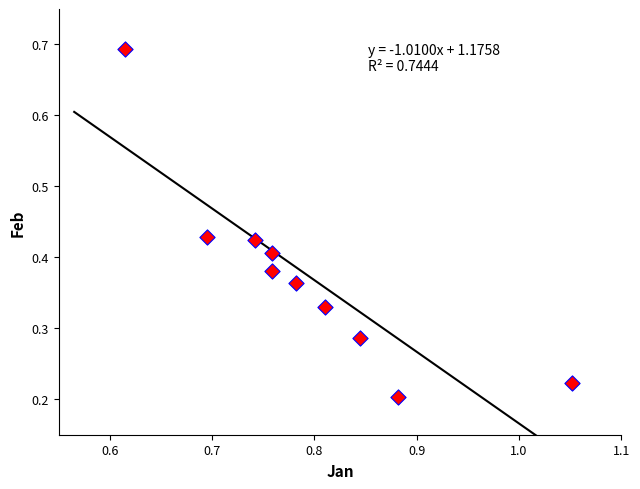

What is the range of Y values (max minus min)?

0.5